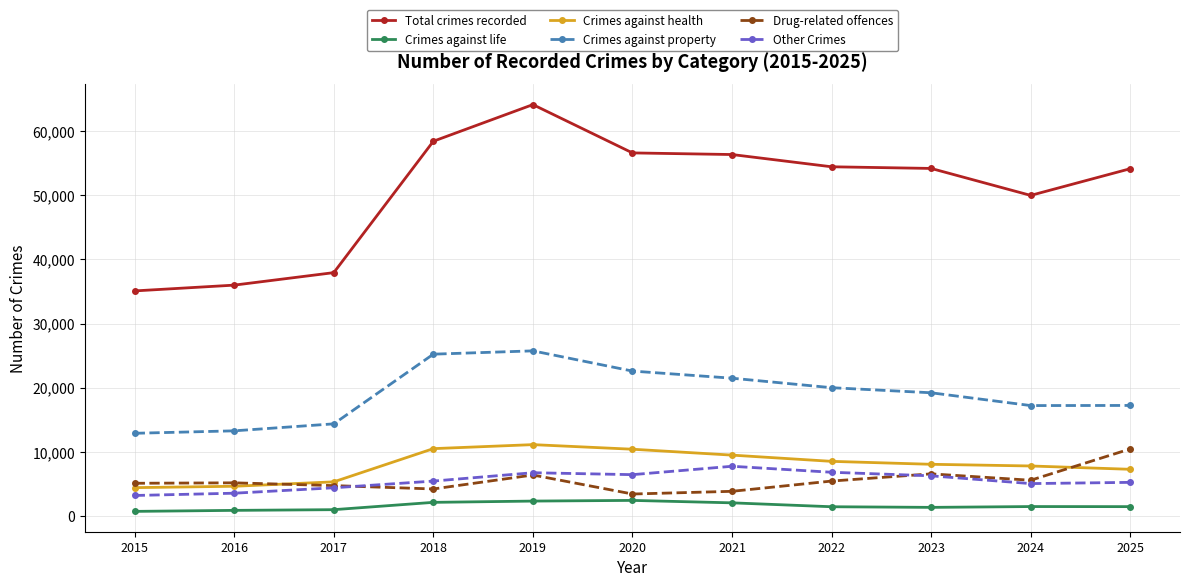

Is the value of Drug-related offences at 2021 greater than the value of Total crimes recorded at 2020?

No